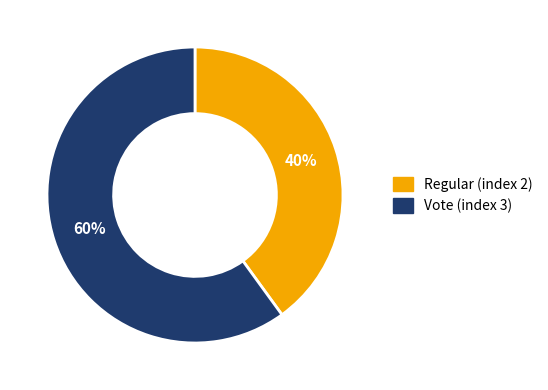

True or false: Vote (index 3) accounts for 60% of the total.

True